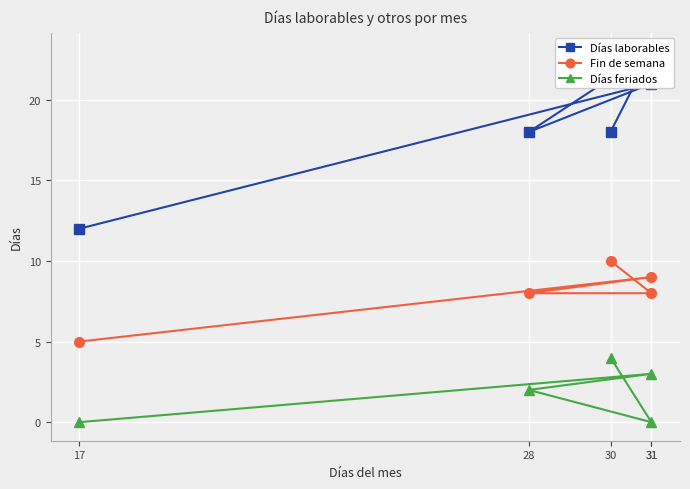

True or false: Días feriados and Fin de semana cross at least once.

False